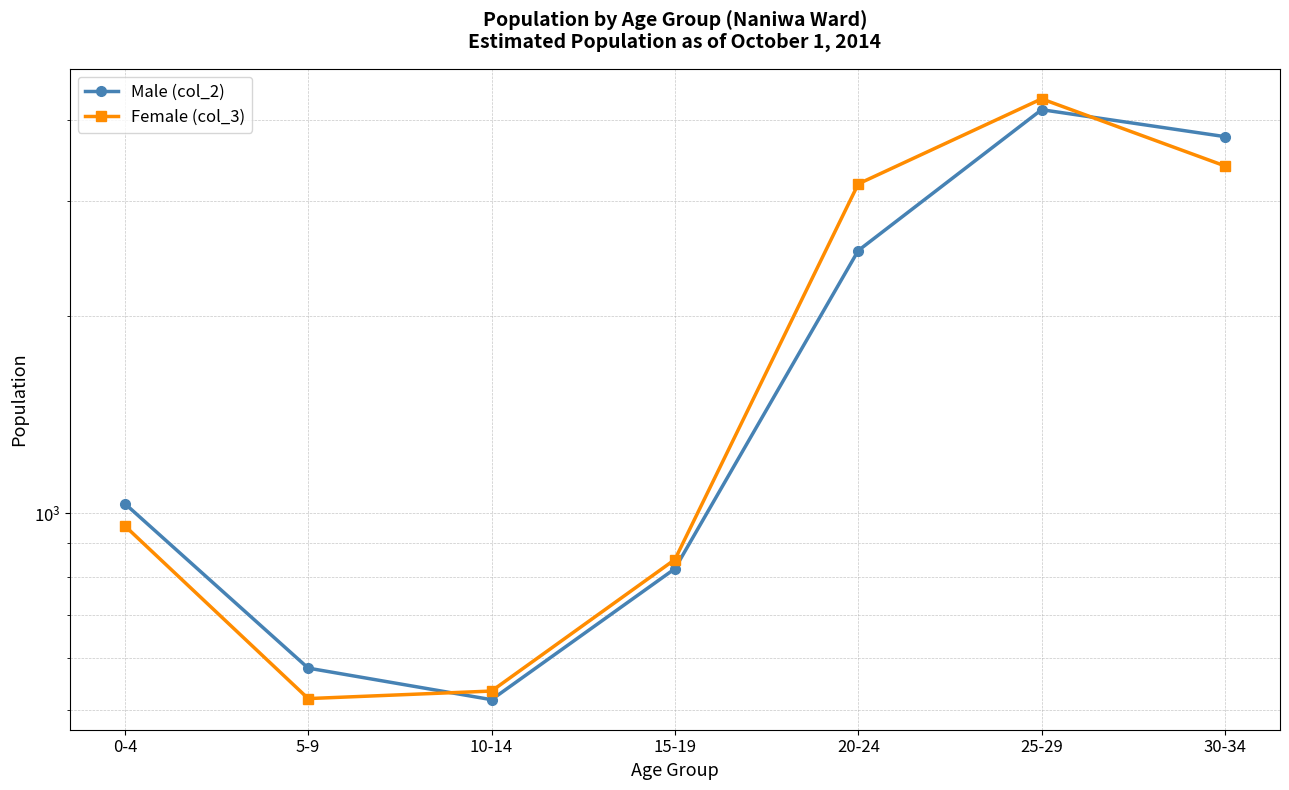

How many data points in Female (col_3) are above 957?

3